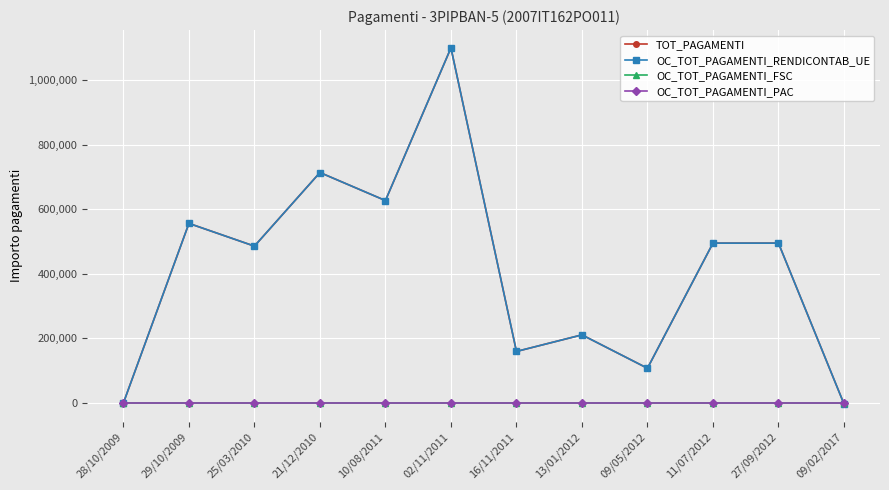

Is this an area chart (filled region under the line)?

No